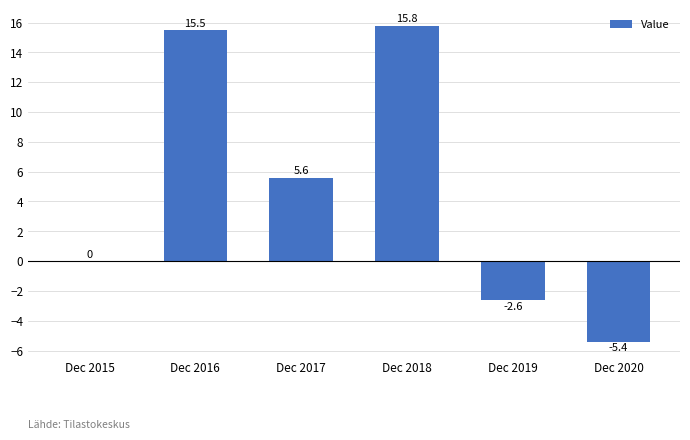

What is the sum of all values?

28.9